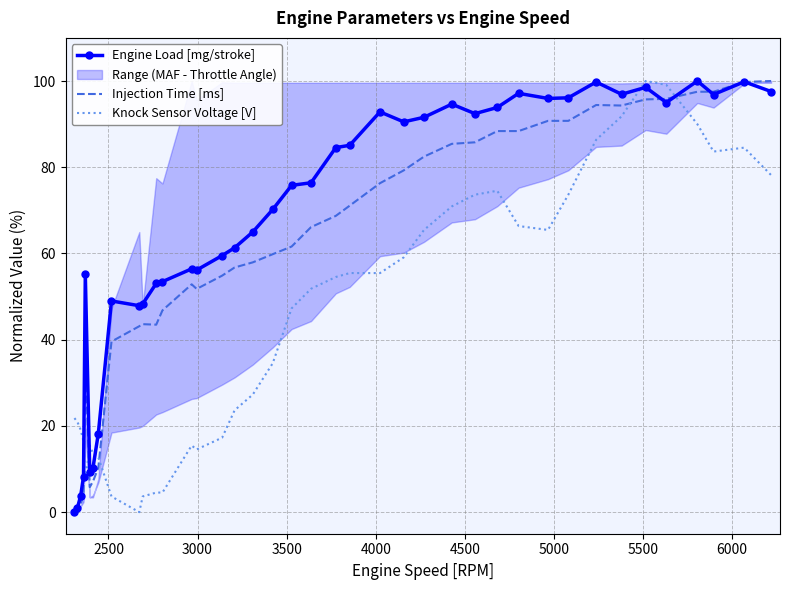

How many intersections are there between Injection Time [ms] and Knock Sensor Voltage [V]?

5